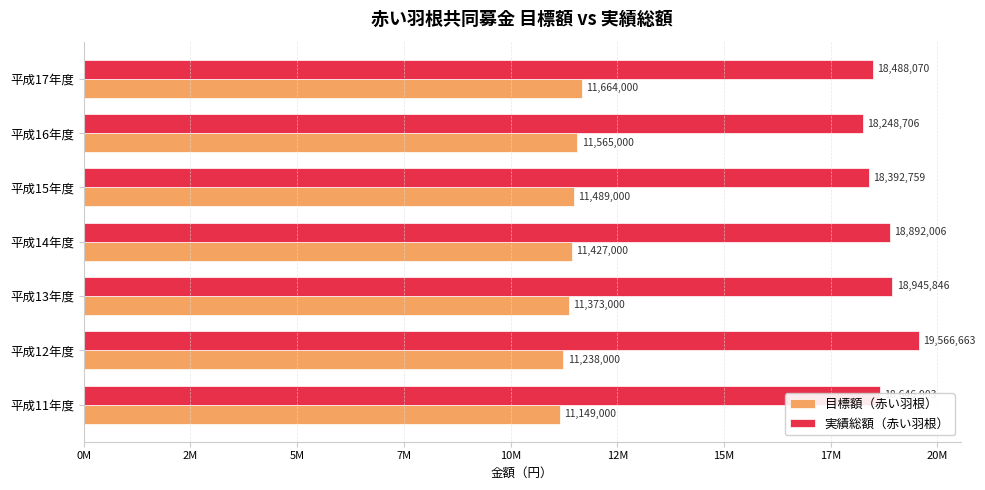

At which label does 目標額（赤い羽根） reach its peak?

平成17年度